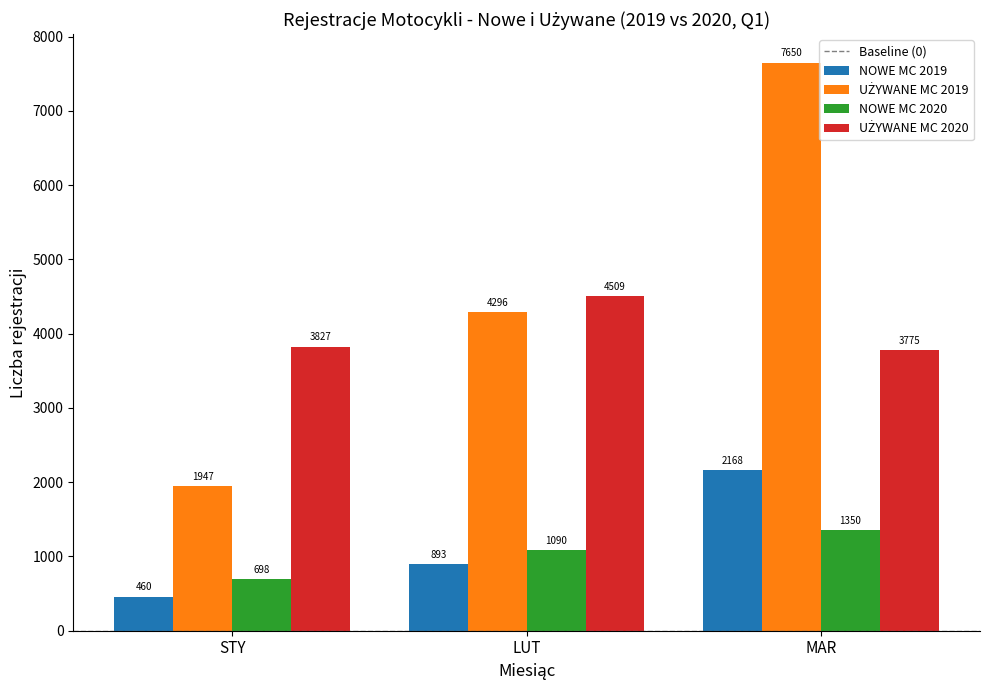

Where is NOWE MC 2019 nearest to the value 1314?

LUT